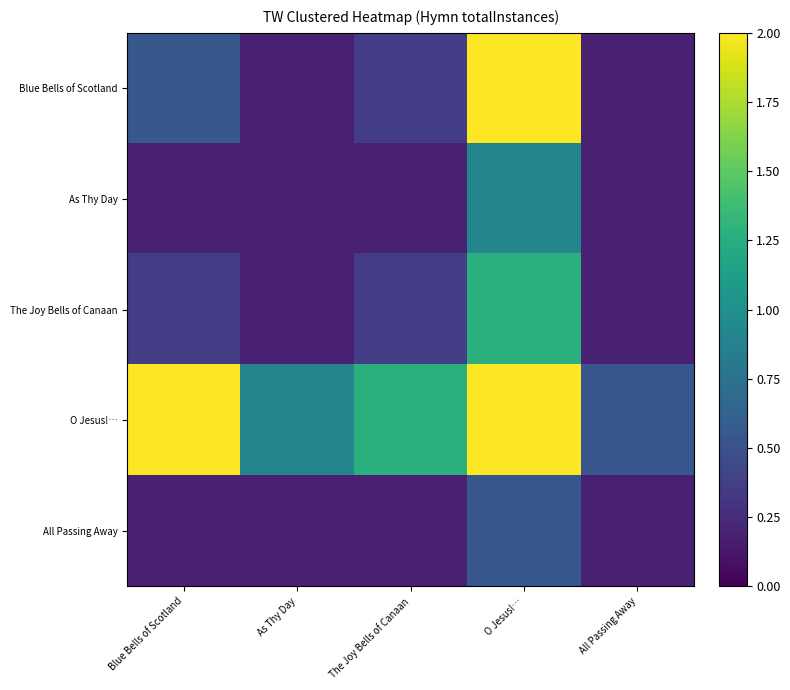

Reading left to right, extract all data points from this chart.

Blue Bells of Scotland: Blue Bells of Scotland=0.5	As Thy Day=0.2	The Joy Bells of Canaan=0.4	O Jesus!…=2.0	All Passing Away=0.2
As Thy Day: Blue Bells of Scotland=0.2	As Thy Day=0.2	The Joy Bells of Canaan=0.2	O Jesus!…=0.9	All Passing Away=0.2
The Joy Bells of Canaan: Blue Bells of Scotland=0.4	As Thy Day=0.2	The Joy Bells of Canaan=0.4	O Jesus!…=1.3	All Passing Away=0.2
O Jesus!…: Blue Bells of Scotland=2.0	As Thy Day=0.9	The Joy Bells of Canaan=1.3	O Jesus!…=2.0	All Passing Away=0.5
All Passing Away: Blue Bells of Scotland=0.2	As Thy Day=0.2	The Joy Bells of Canaan=0.2	O Jesus!…=0.5	All Passing Away=0.2